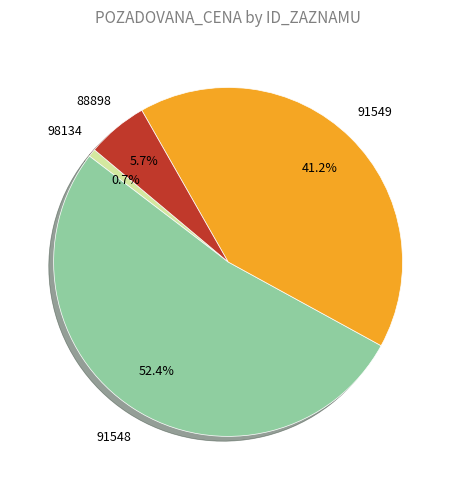

Does any single category account for the majority?

Yes